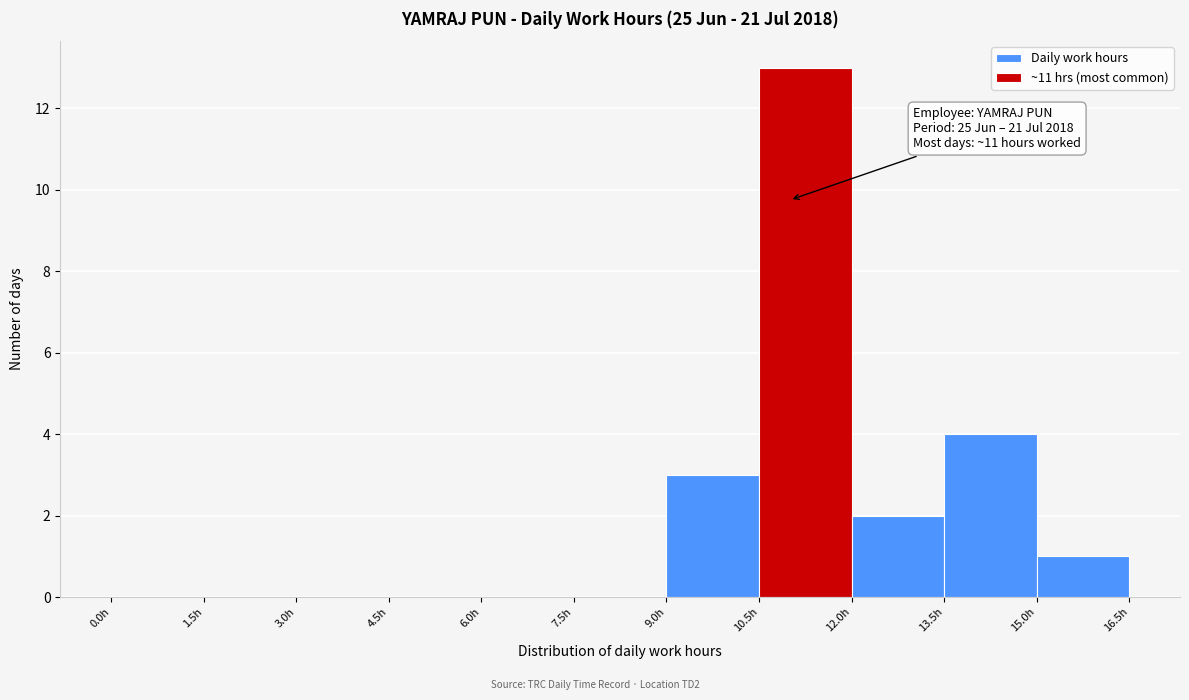

Which range on the x-axis has the tallest bar?

10.5 to 12.0